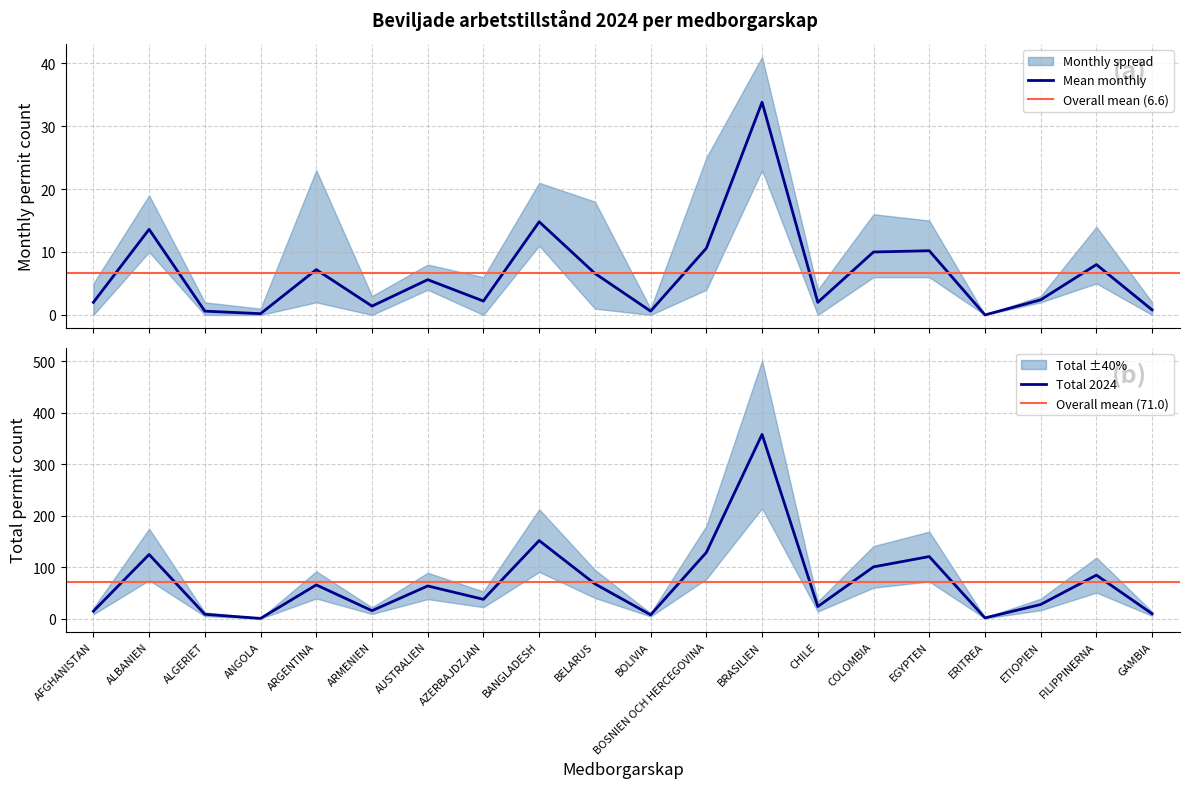

What is the maximum value shown in the chart?

358